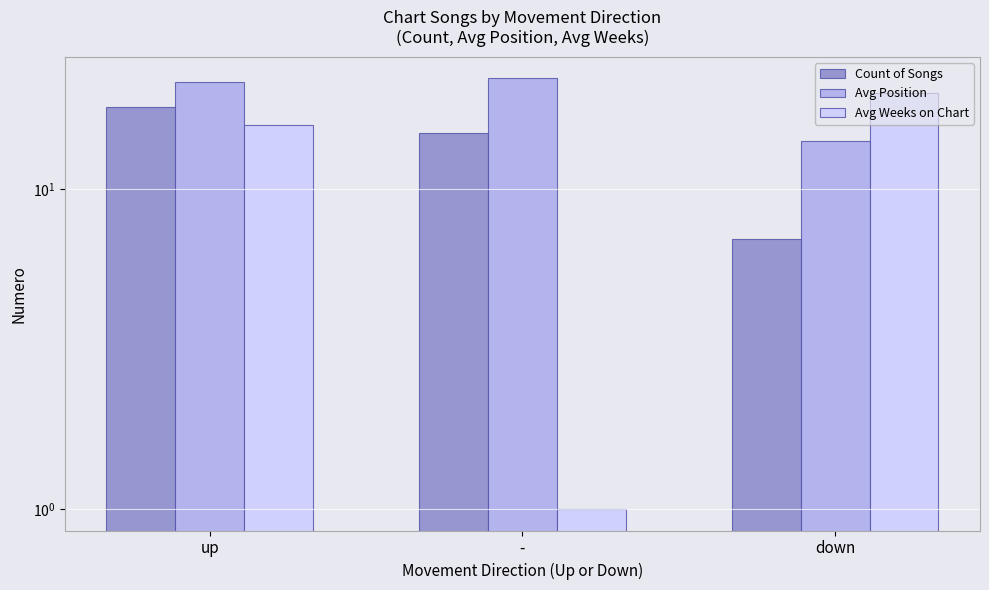

True or false: Count of Songs has a value of 7.0 at down.

True